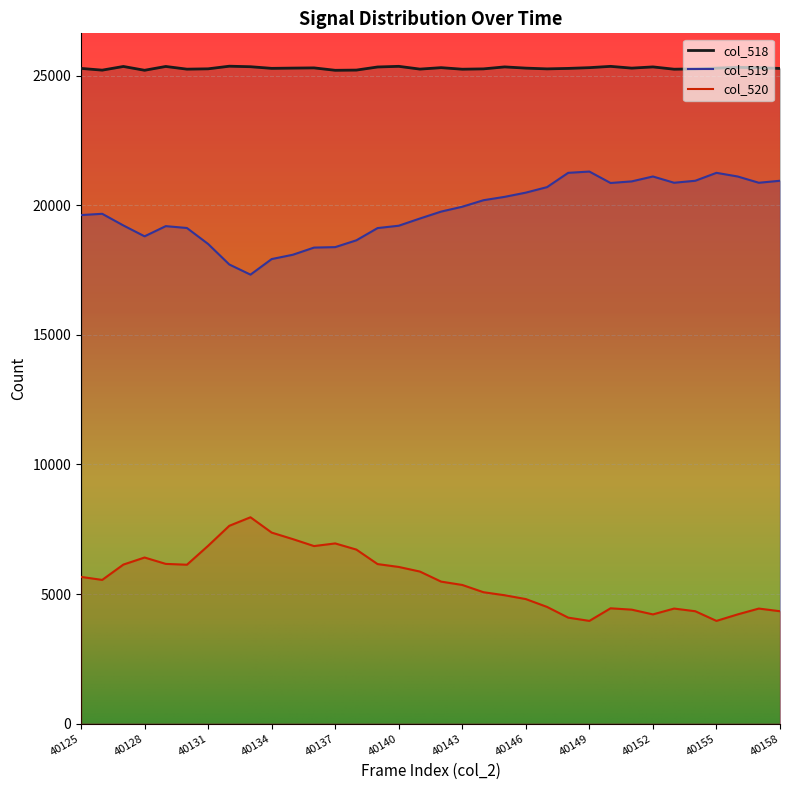

Is the value of col_518 at 40151 greater than the value of col_519 at 40146?

Yes